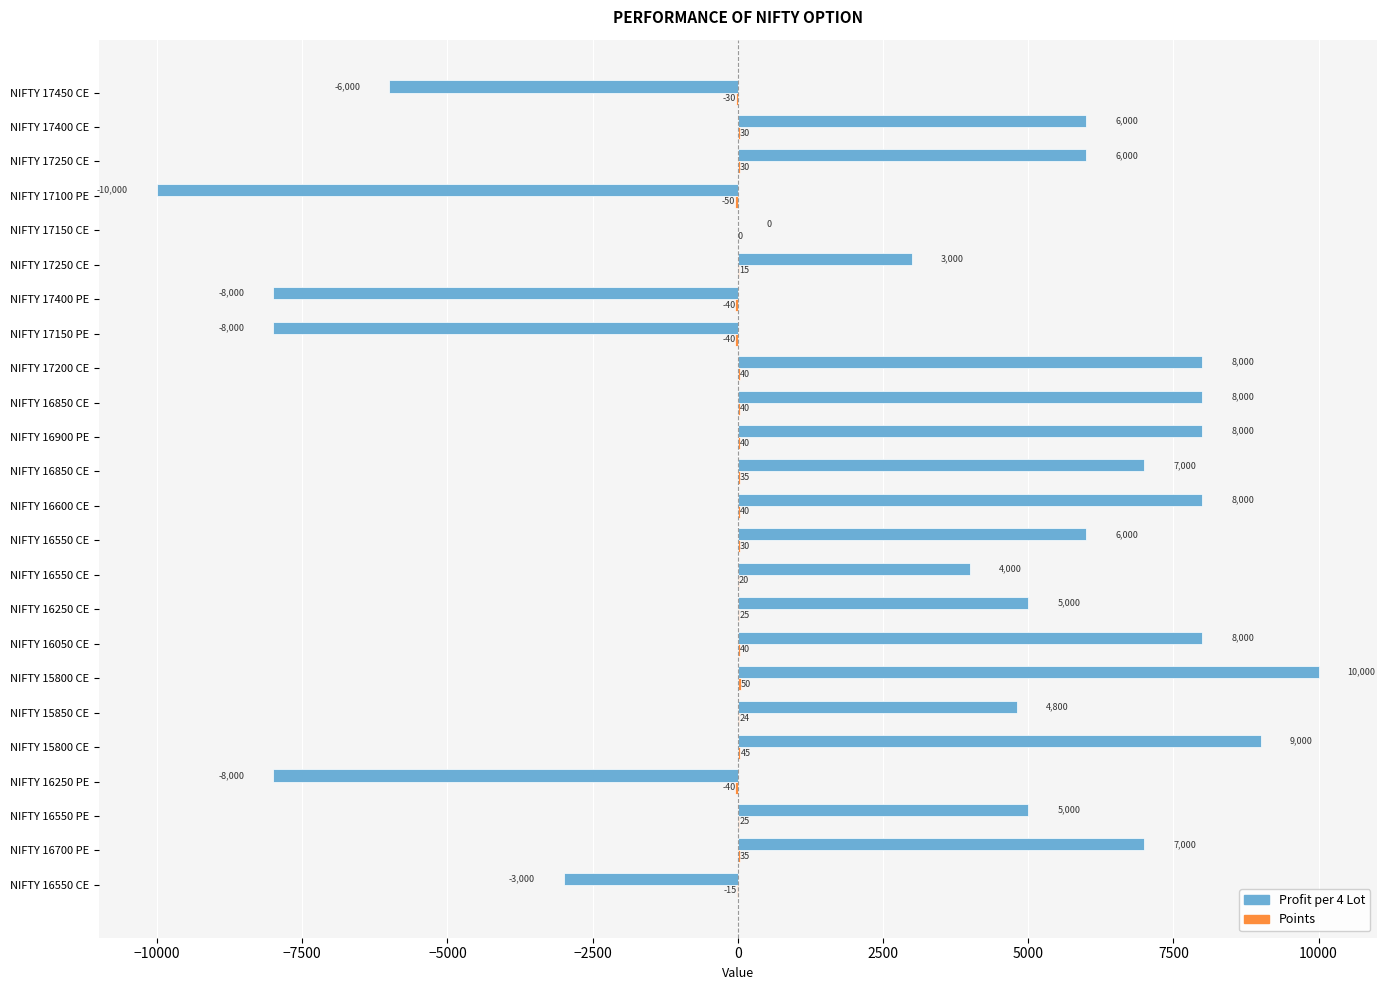

How many distinct data groups are displayed?

2